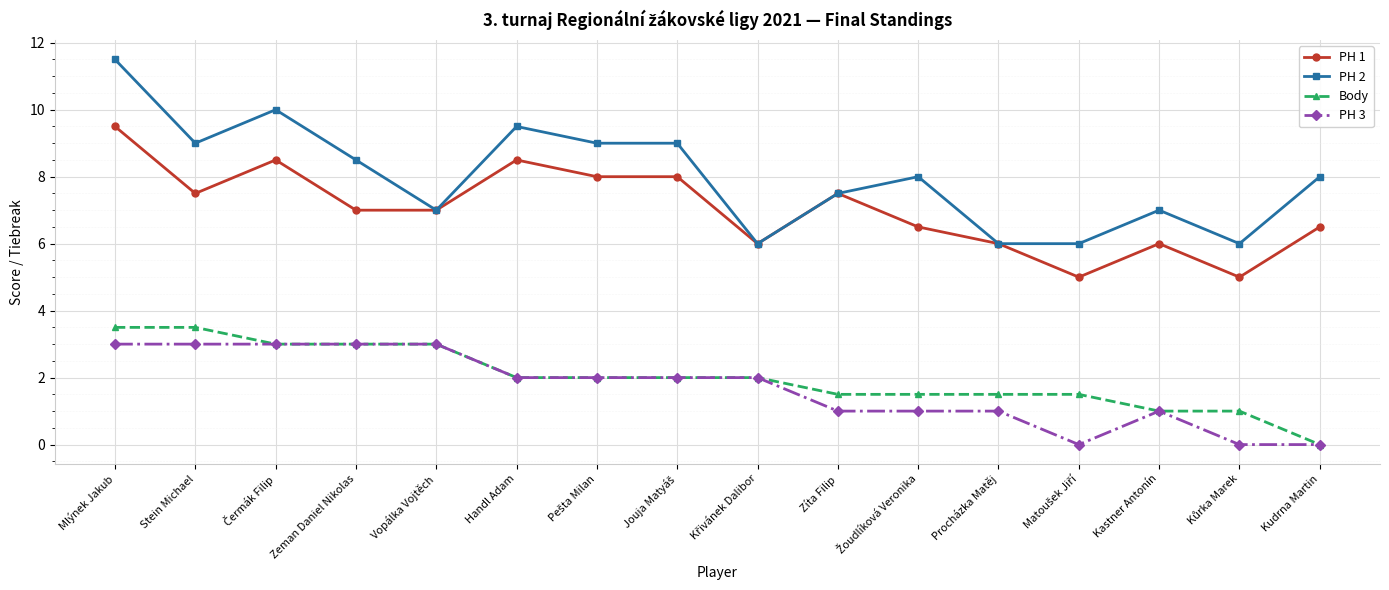

Does the chart display data point markers on the line(s)?

Yes